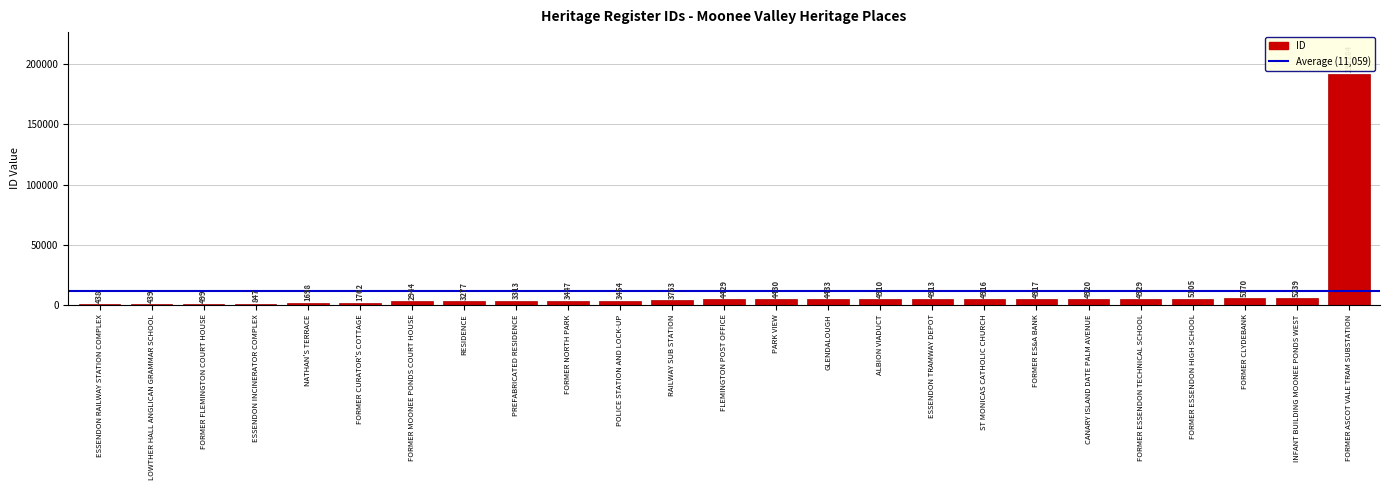

What is the sum of all values?

276476